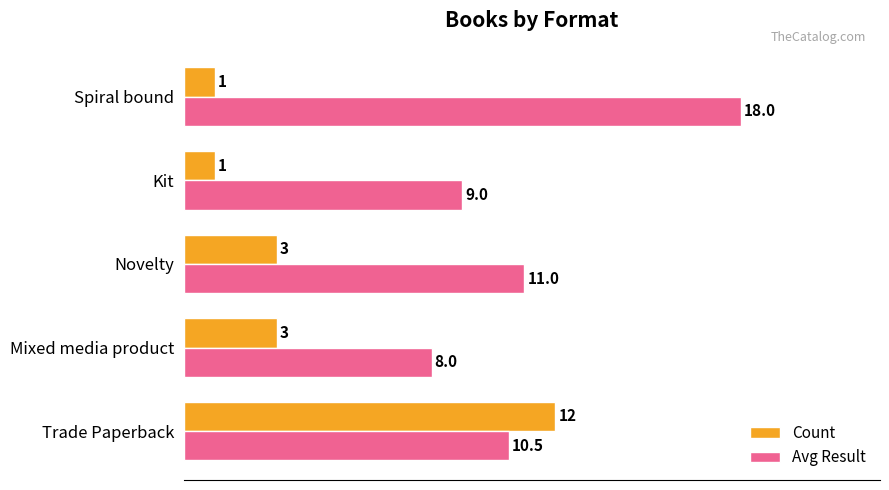

What is the approximate value of Count at Kit?

1.0